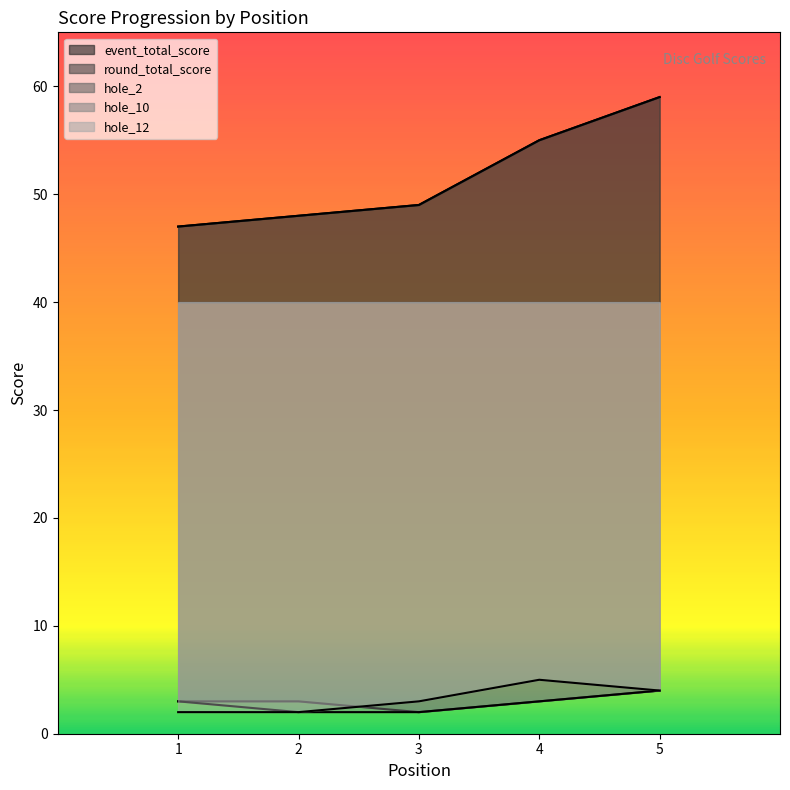

At which label does hole_10 first exceed 3?

5